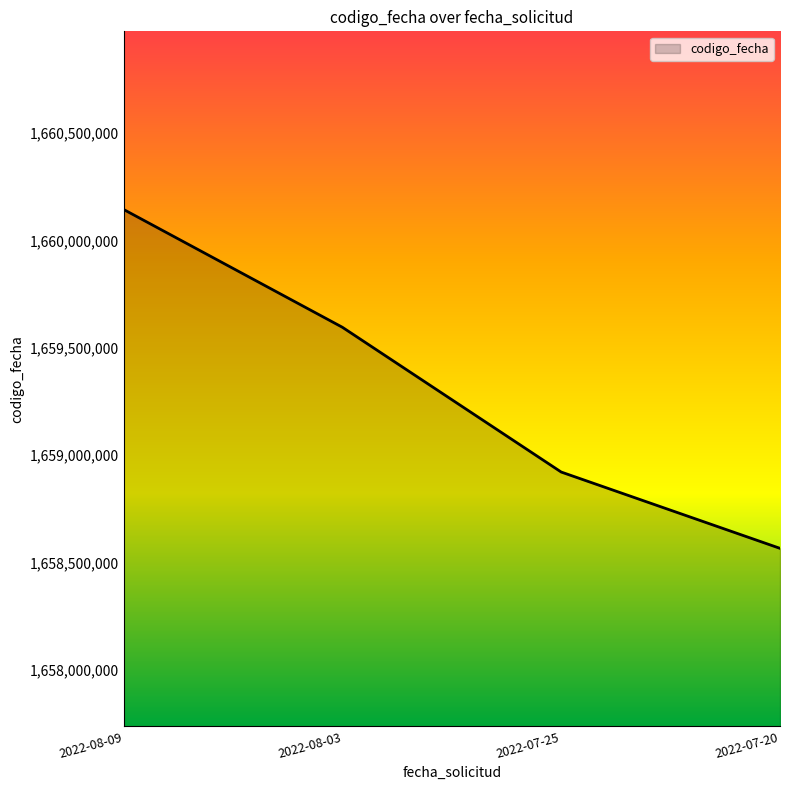

Count the values in the range 1658920723 to 1660144648.

3